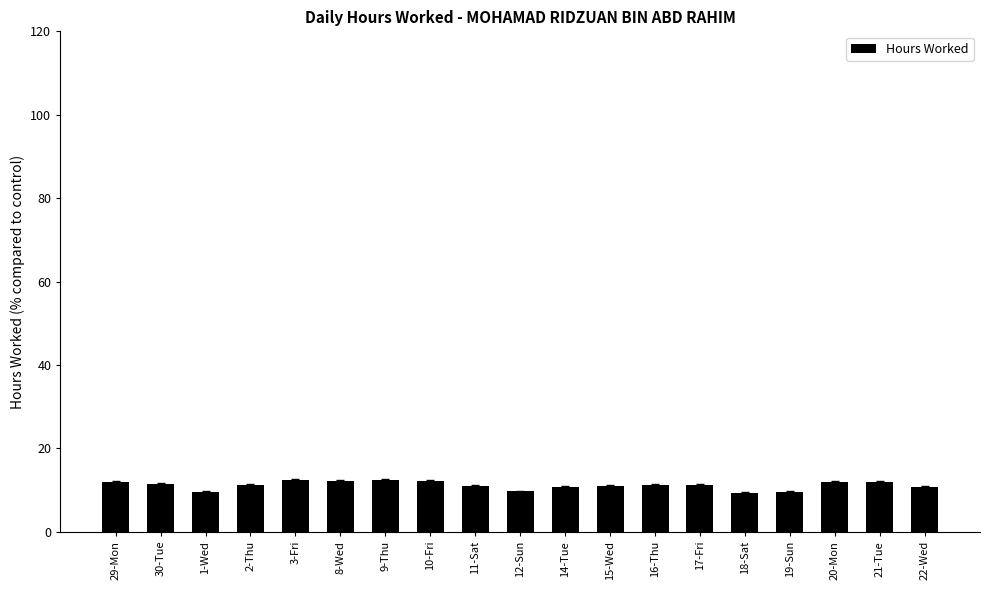

What is the sum of the values at 16-Thu and 10-Fri?

23.4